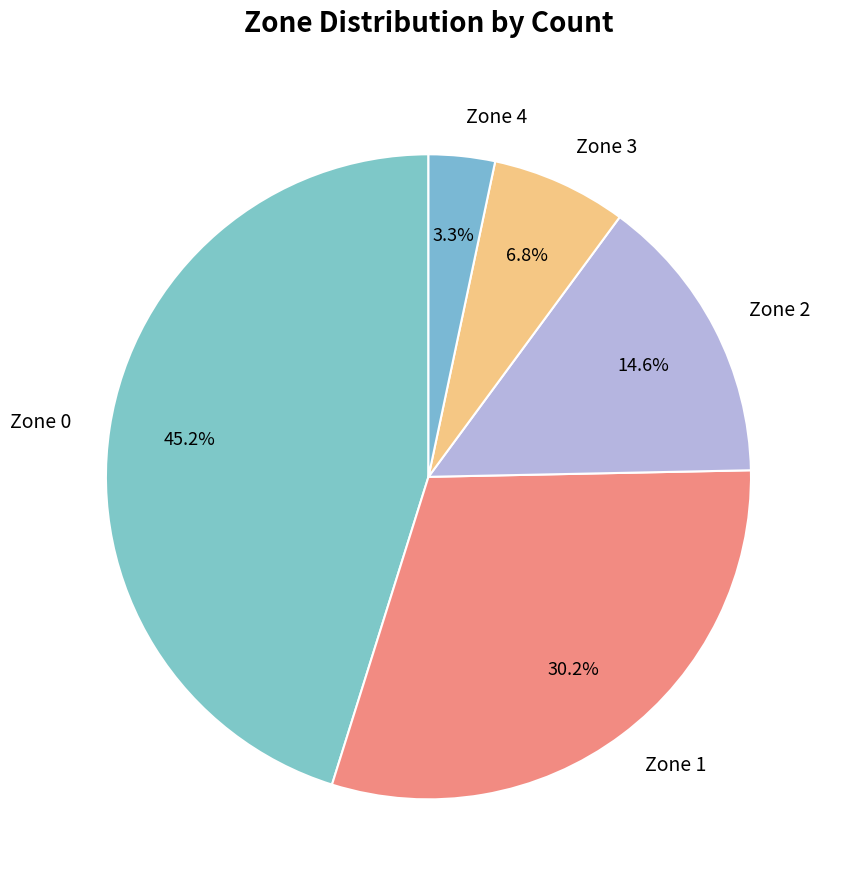

What is the largest slice in the pie chart?

Zone 0